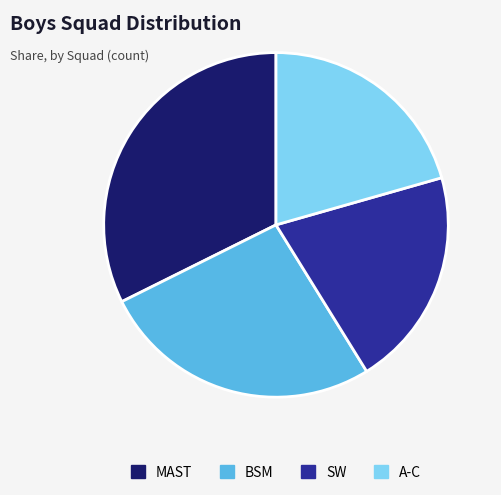

What is the largest slice in the pie chart?

MAST